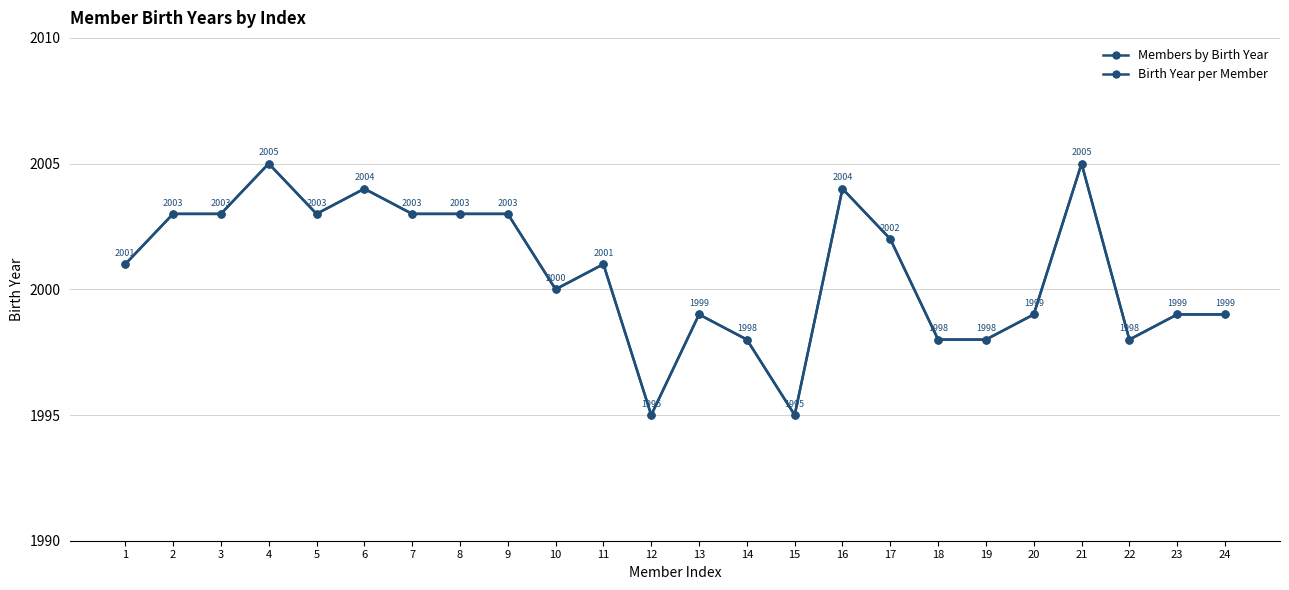

What is the maximum value shown in the chart?

2005